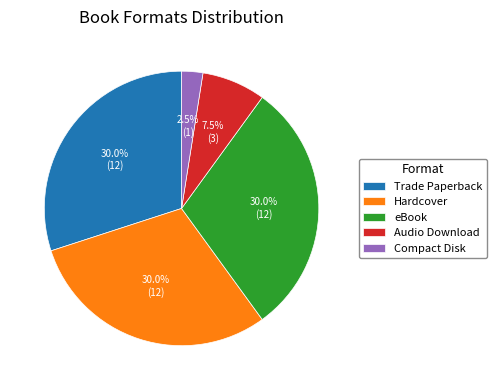

Which category has the smallest portion of the pie?

Compact Disk